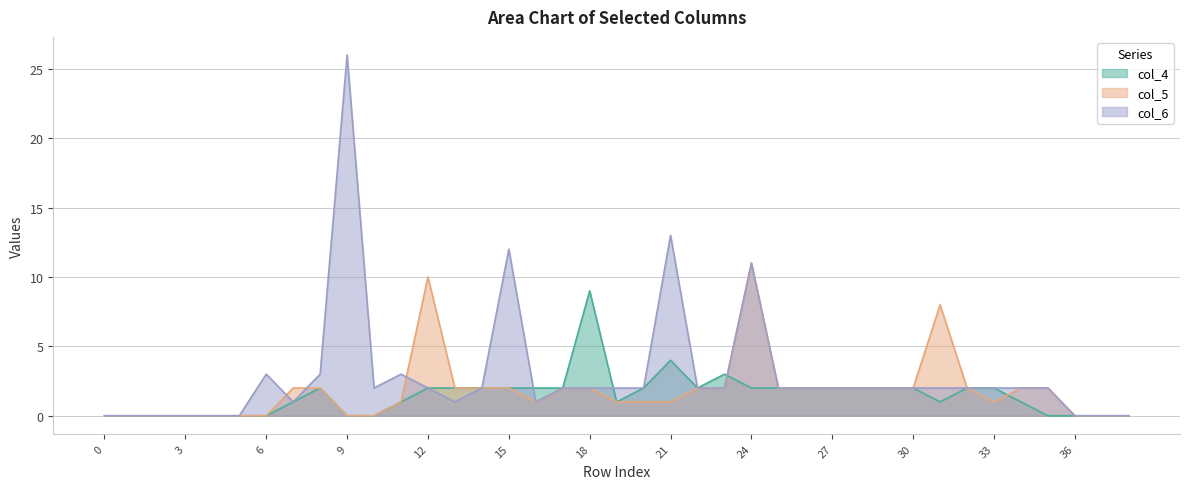

At which label is col_5 closest to 5?

7